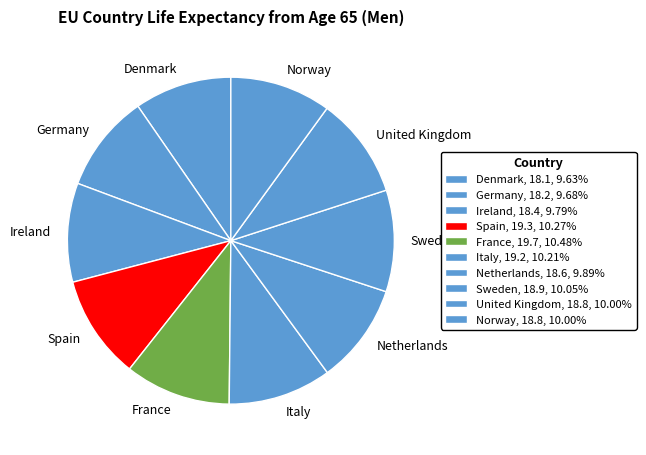

Count the number of slices in the pie.

10